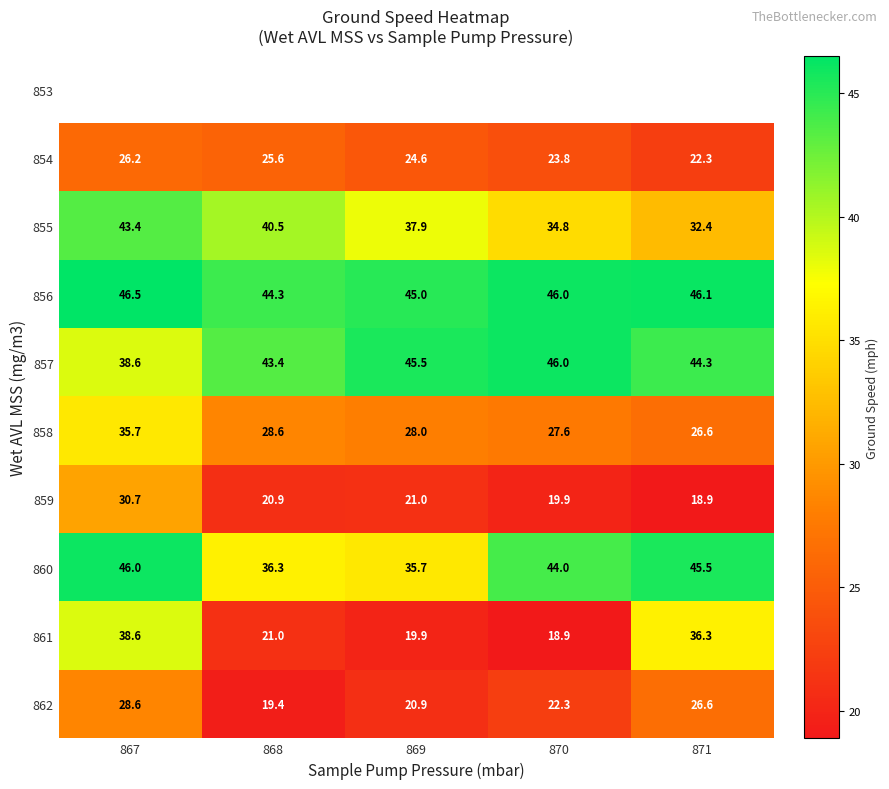

What value does the 857 series have at 871?

44.3